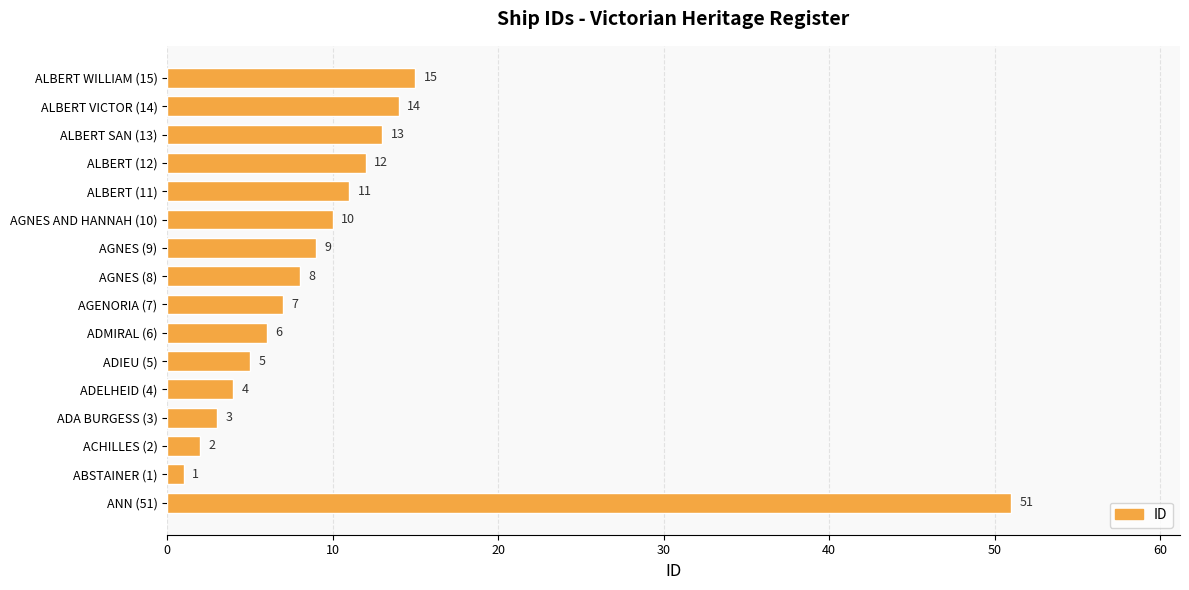

True or false: the data shows 6 at ADMIRAL (6).

True